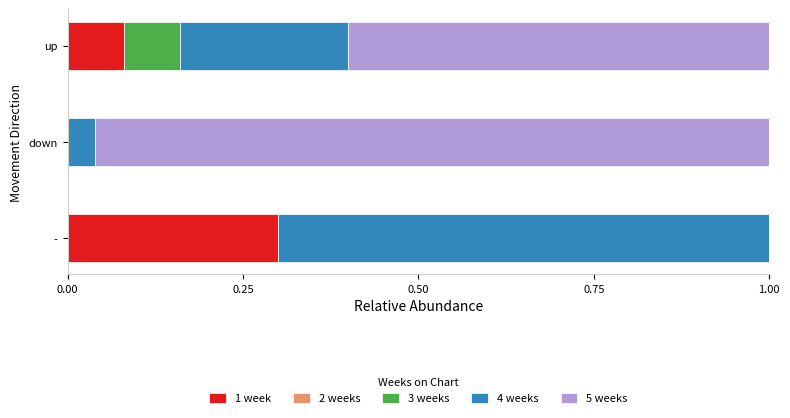

The 1 week series shows 0.0 at down. True or false?

True